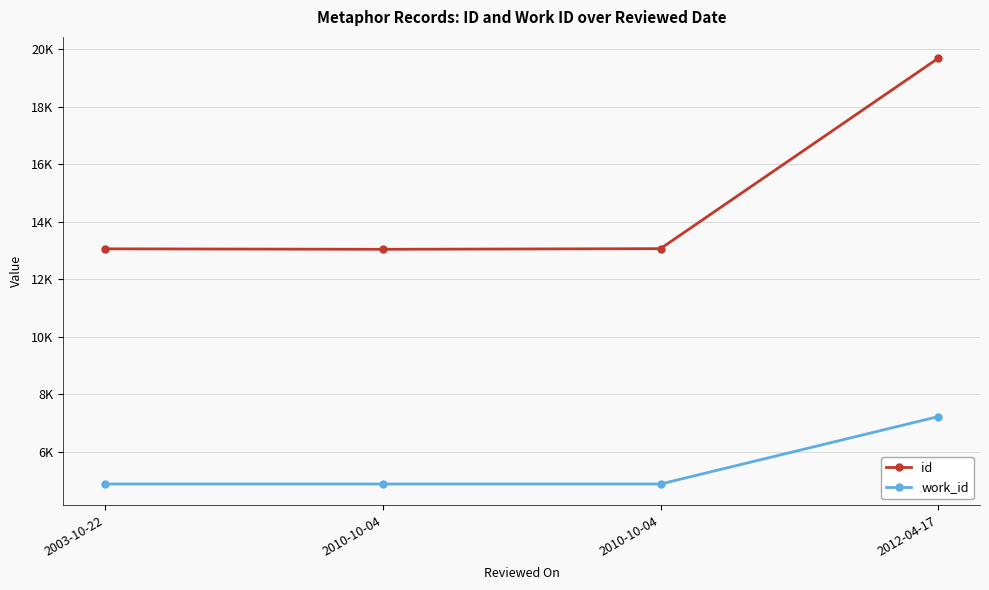

Reading left to right, what are all the values shown in this chart?

id: 2003-10-22=13060	2010-10-04=13044	2010-10-04=13066	2012-04-17=19695
work_id: 2003-10-22=4875	2010-10-04=4875	2010-10-04=4875	2012-04-17=7222